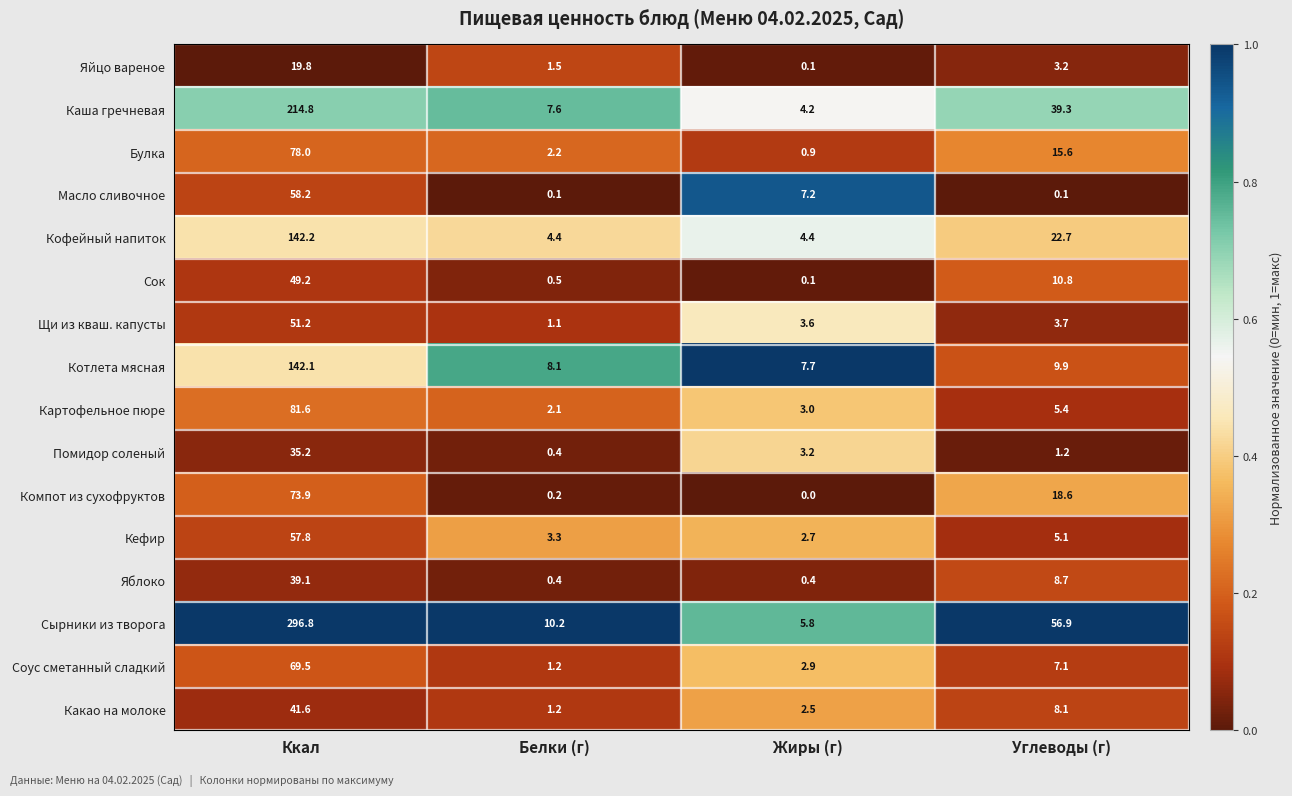

What is the minimum value for Булка?

0.9